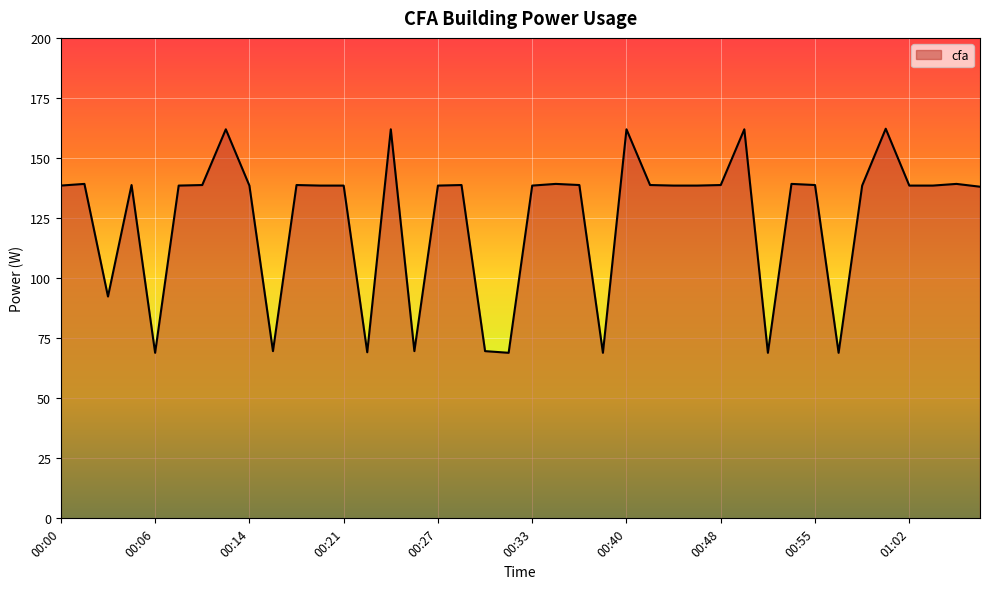

What is the difference between the second highest and minimum values?

93.0